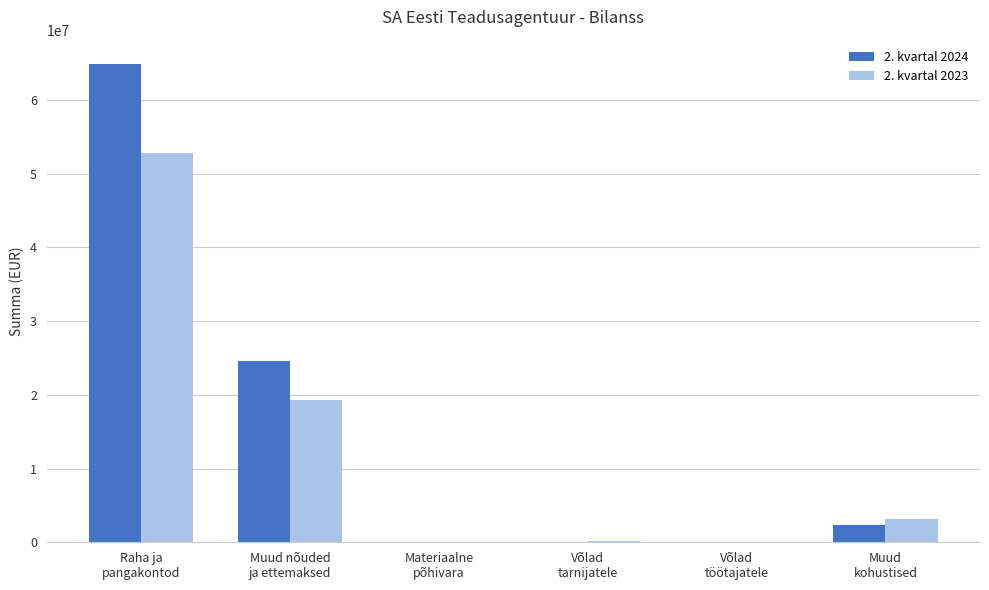

What is the maximum value for 2. kvartal 2024?

64939971.0